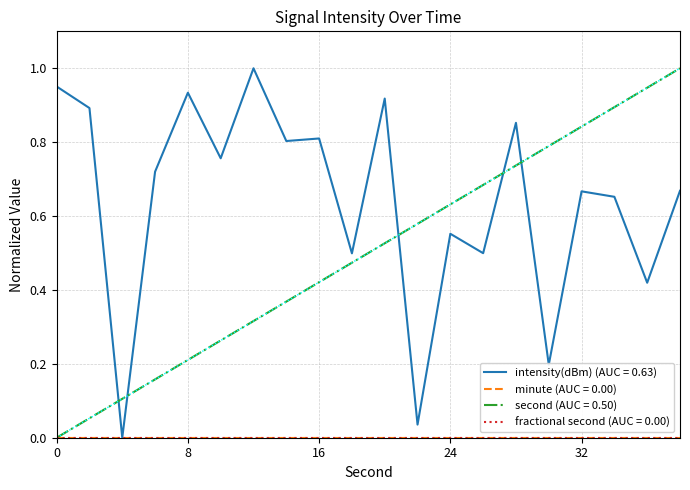

Is this an area chart (filled region under the line)?

No